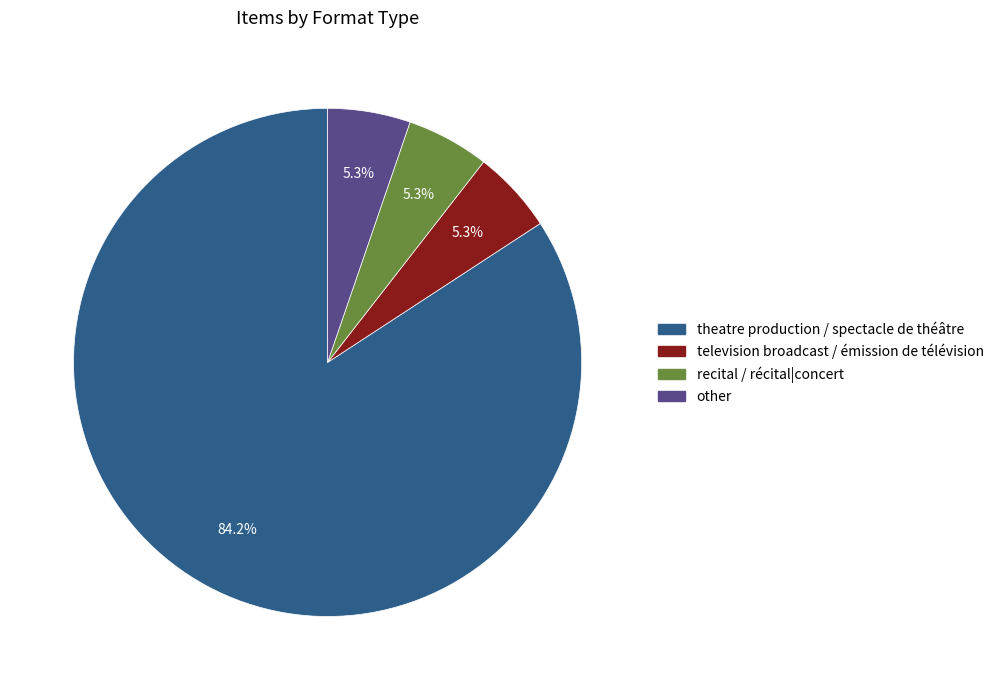

To the nearest percent, what portion does theatre production / spectacle de théâtre represent?

84%